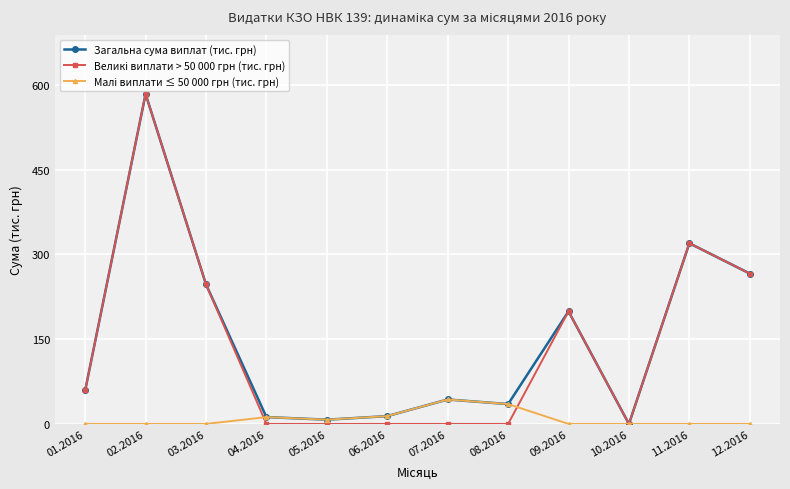

At which category is the sum across all series the highest?

02.2016